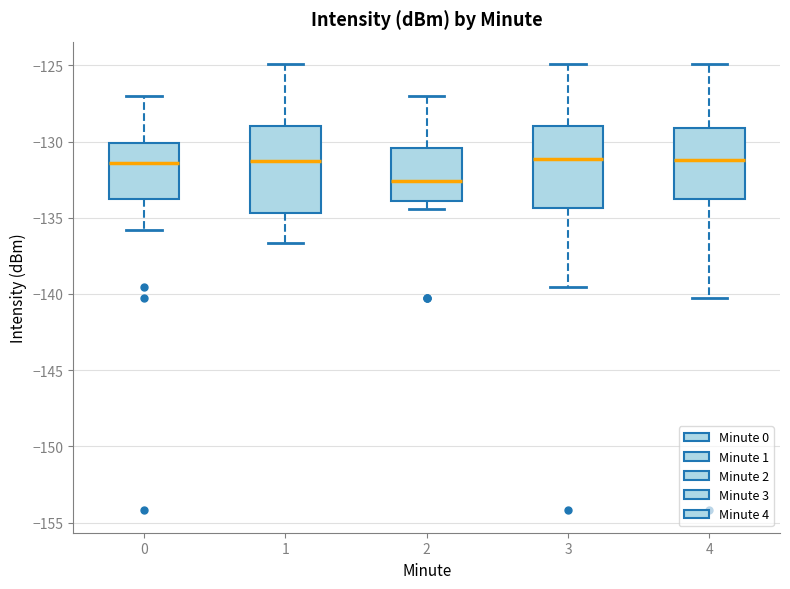

Reading left to right, transcribe this box plot: for each box, give where its median line is, the range the box spans, and where its two whiskers end, as read against the y-axis. The values are not printed on the chart, so give them approximately, as read against the axis.

0: median -131.5, box -134.0 to -130.0, whiskers -136.0 to -127.0
1: median -131.0, box -134.5 to -129.0, whiskers -136.5 to -125.0
2: median -132.5, box -134.0 to -130.5, whiskers -134.5 to -127.0
3: median -131.0, box -134.5 to -129.0, whiskers -139.5 to -125.0
4: median -131.0, box -134.0 to -129.0, whiskers -140.5 to -125.0